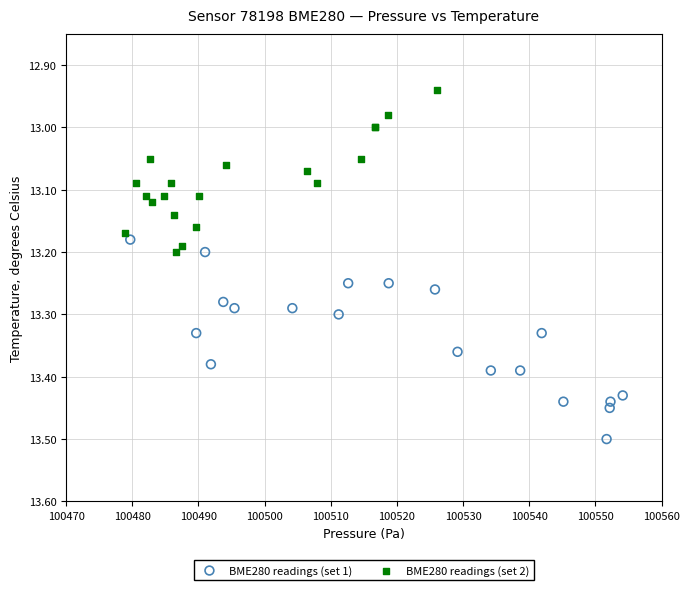

Which series has the largest Y range (max minus min)?

BME280 readings (set 1)